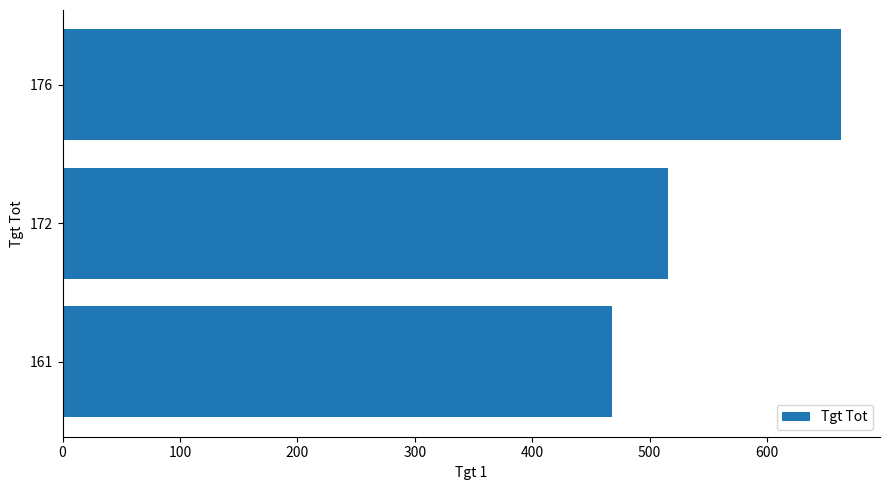

List the labels in order of value, largest first.

176, 172, 161